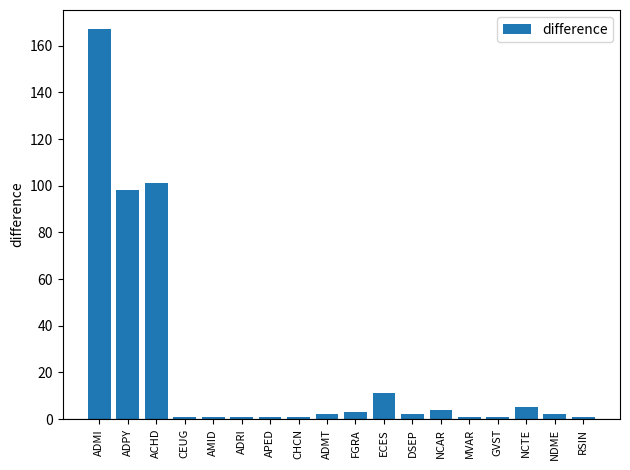

Reading left to right, extract all data points from this chart.

ADMI=167	ADPY=98	ACHD=101	CEUG=1	AMID=1	ADRI=1	APED=1	CHCN=1	ADMT=2	FGRA=3	ECES=11	DSEP=2	NCAR=4	MVAR=1	GVST=1	NCTE=5	NDME=2	RSIN=1